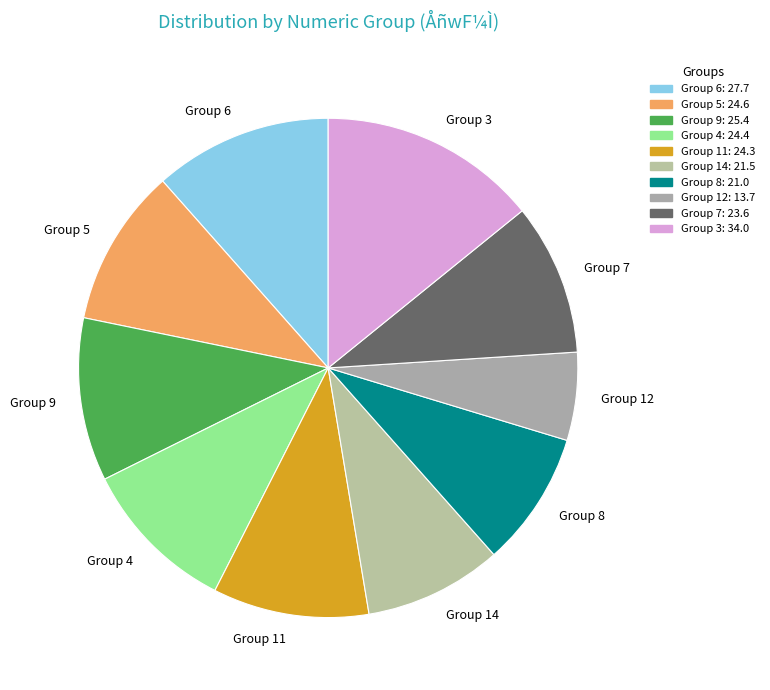

True or false: Group 4 accounts for 10% of the total.

True